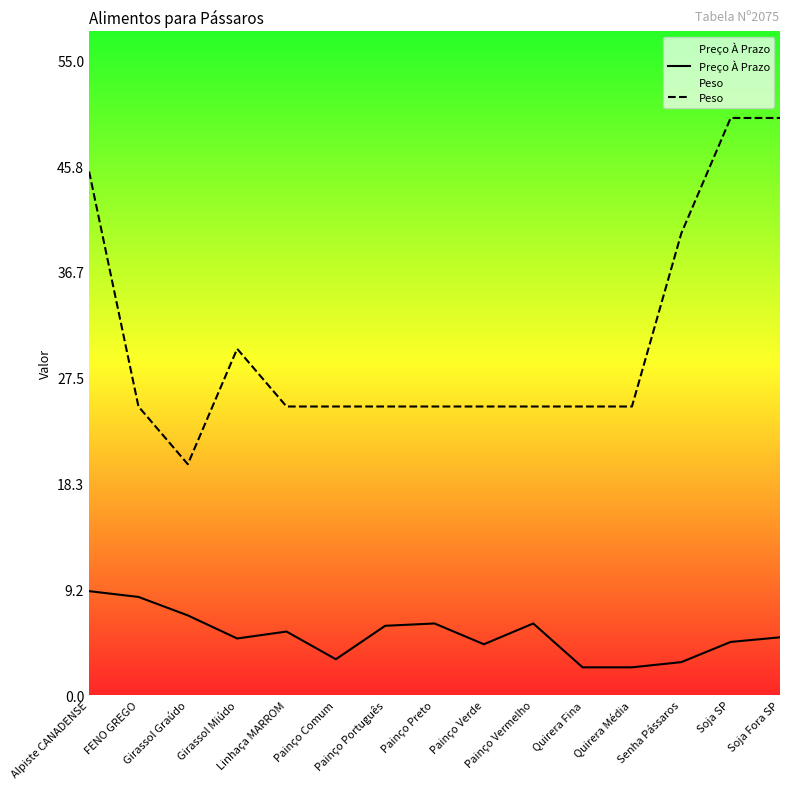

True or false: Peso and Preço À Prazo cross at least once.

False